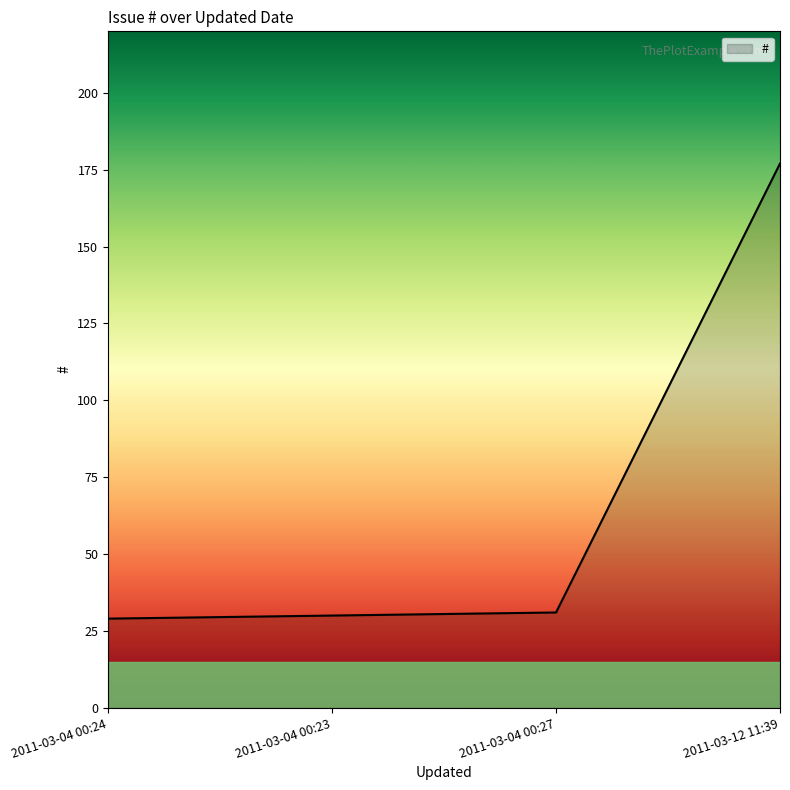

Reading right to left, extract all data points from this chart.

2011-03-12 11:39=177	2011-03-04 00:27=31	2011-03-04 00:23=30	2011-03-04 00:24=29